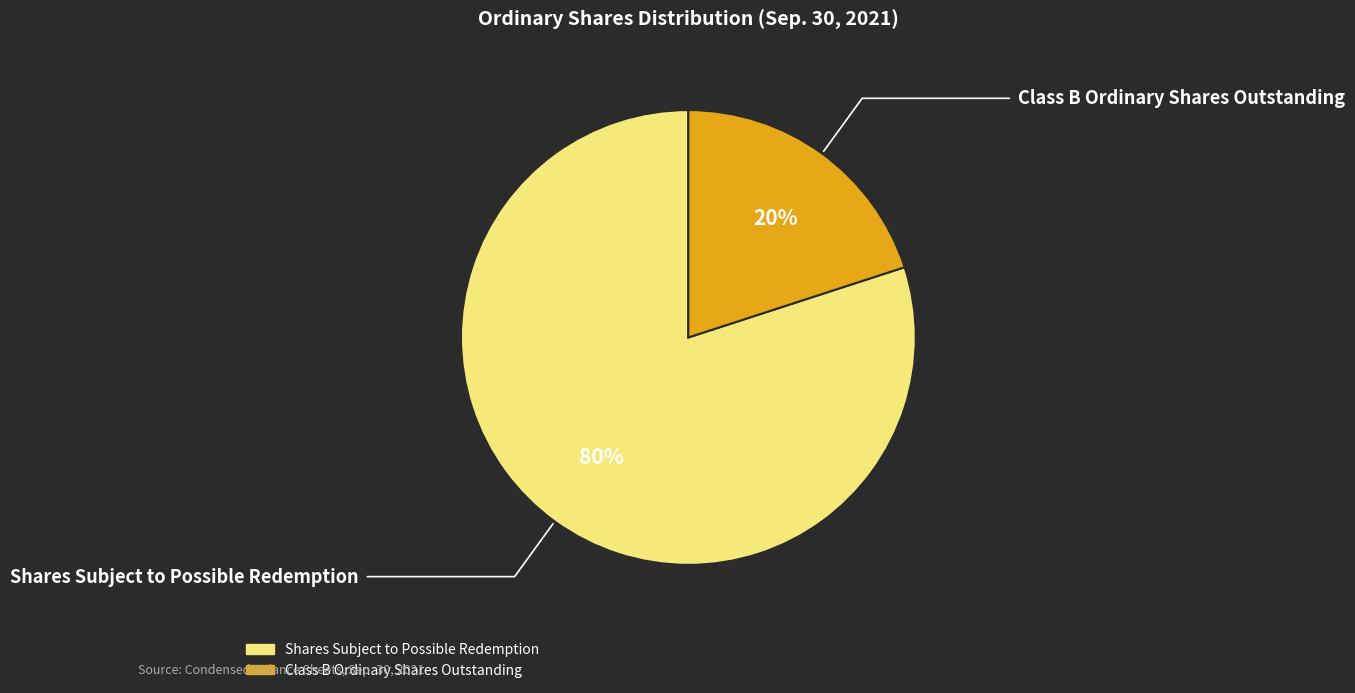

True or false: Shares Subject to Possible Redemption accounts for 69% of the total.

False